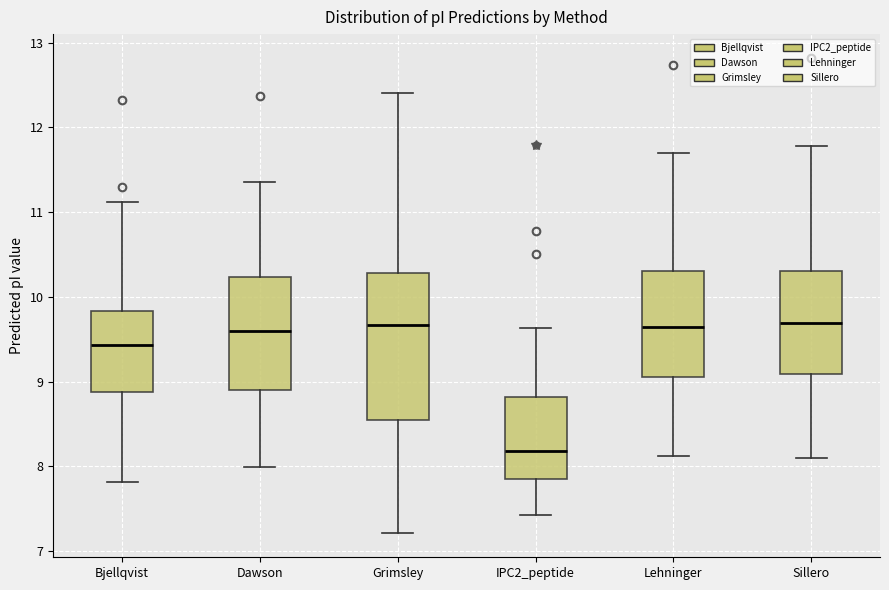

Where does the upper whisker of the box for Sillero end on the y-axis? The values are not printed on the chart, so give them approximately, as read against the axis.

11.8